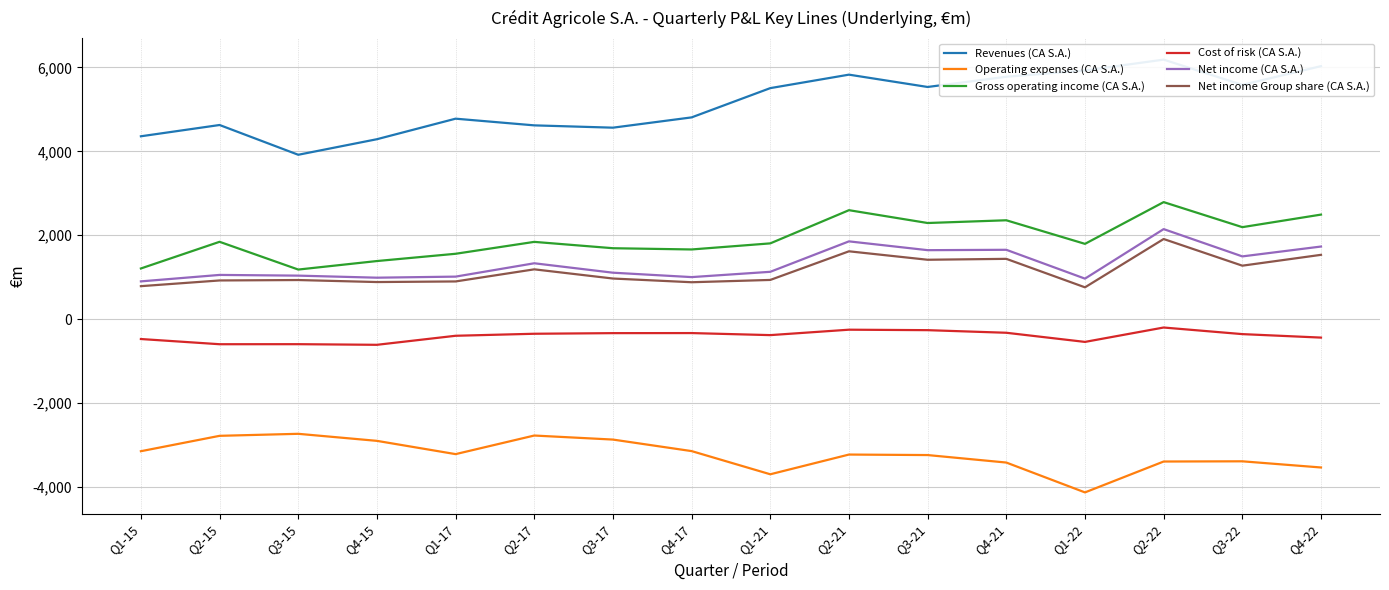

How many interior local peaks does the Gross operating income (CA S.A.) series have?

5